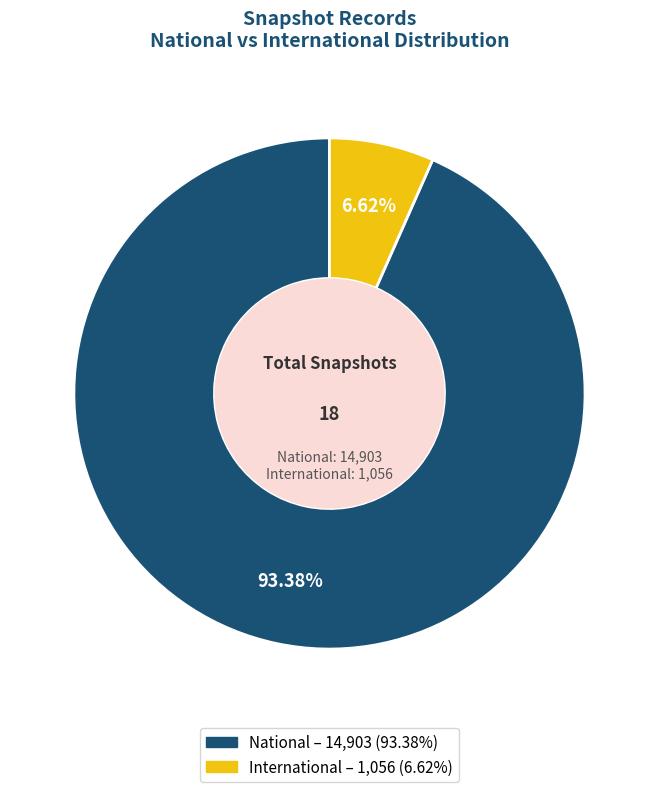

Rank the categories by value from highest to lowest.

National, International